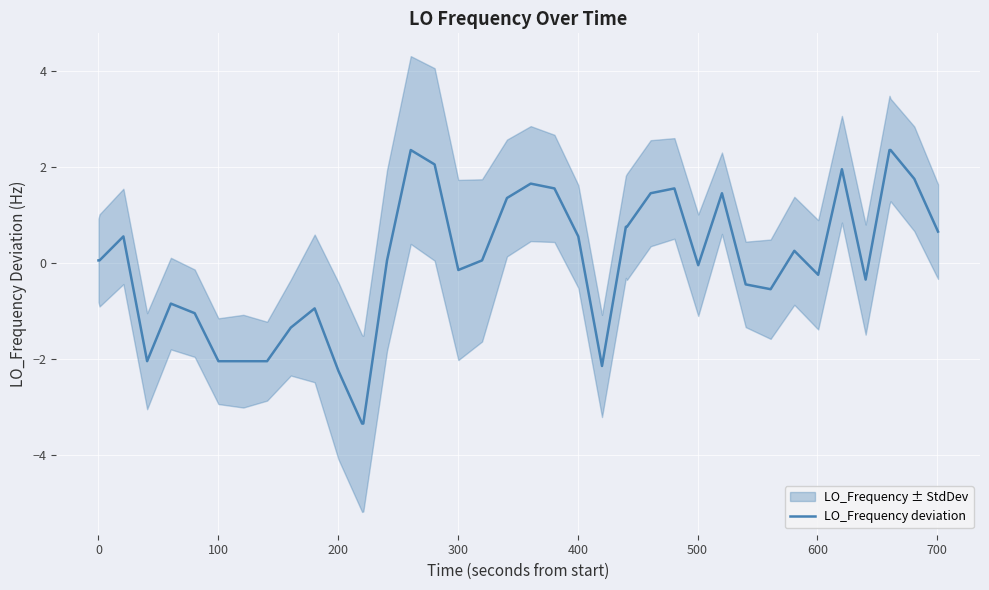

True or false: there are more than 1 points higher than both neighbors.

True